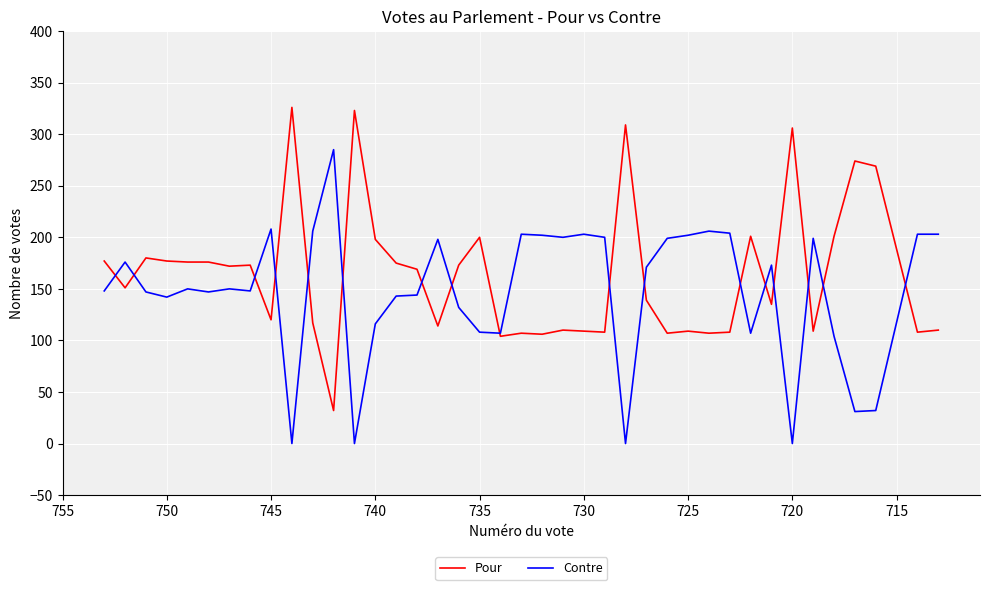

True or false: Contre has more than 1 interior local peaks.

True